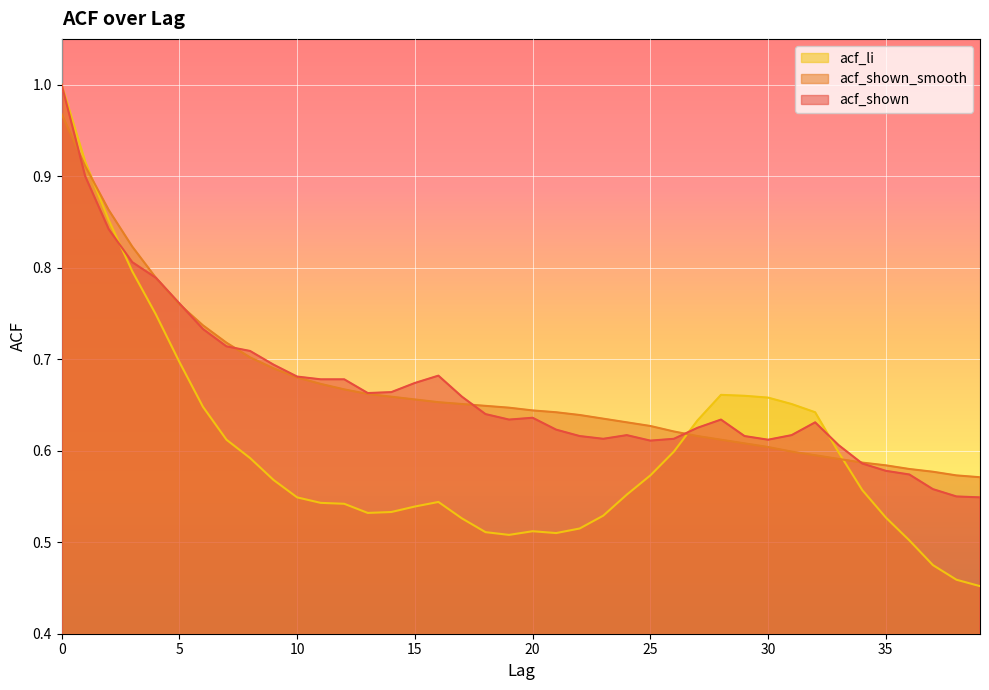

Where is acf_shown nearest to the value 0?

39